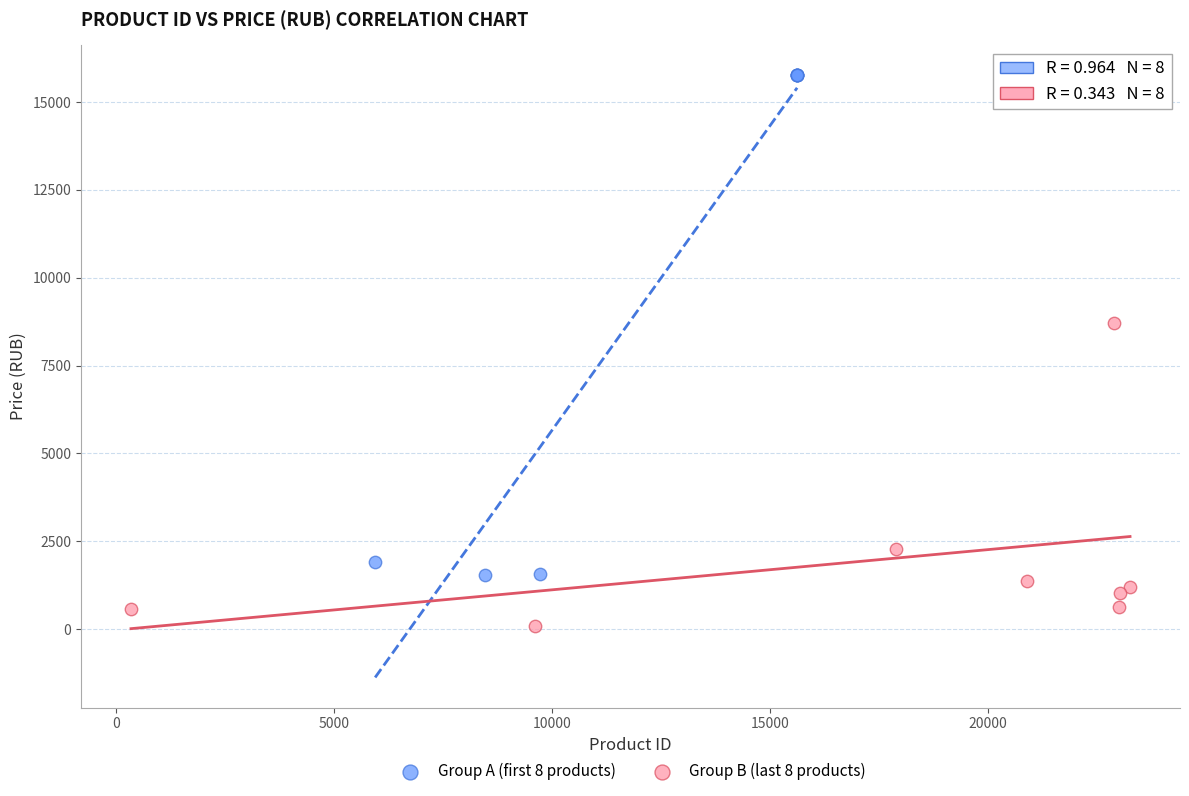

What are all the series names shown in the legend?

Group A (first 8 products), Group B (last 8 products)